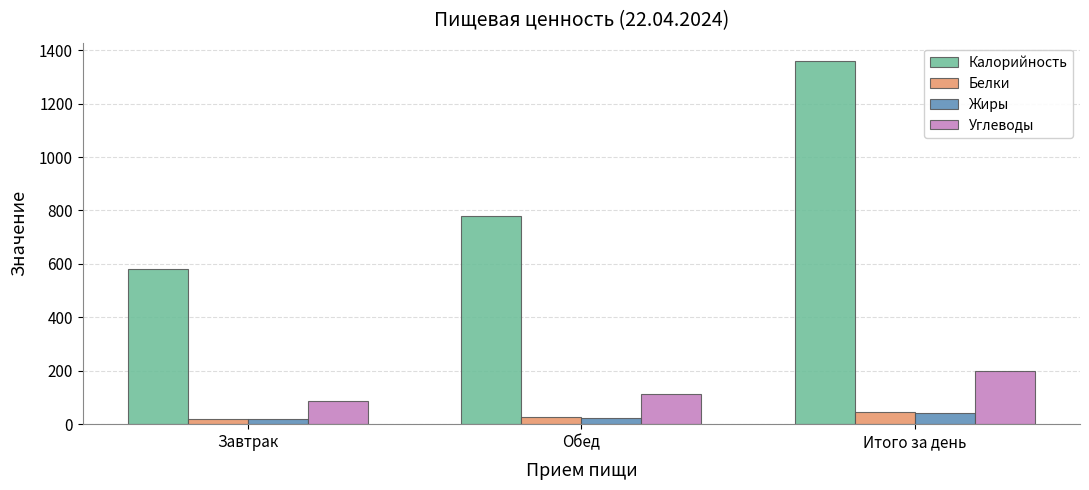

What is the greatest value displayed?

1360